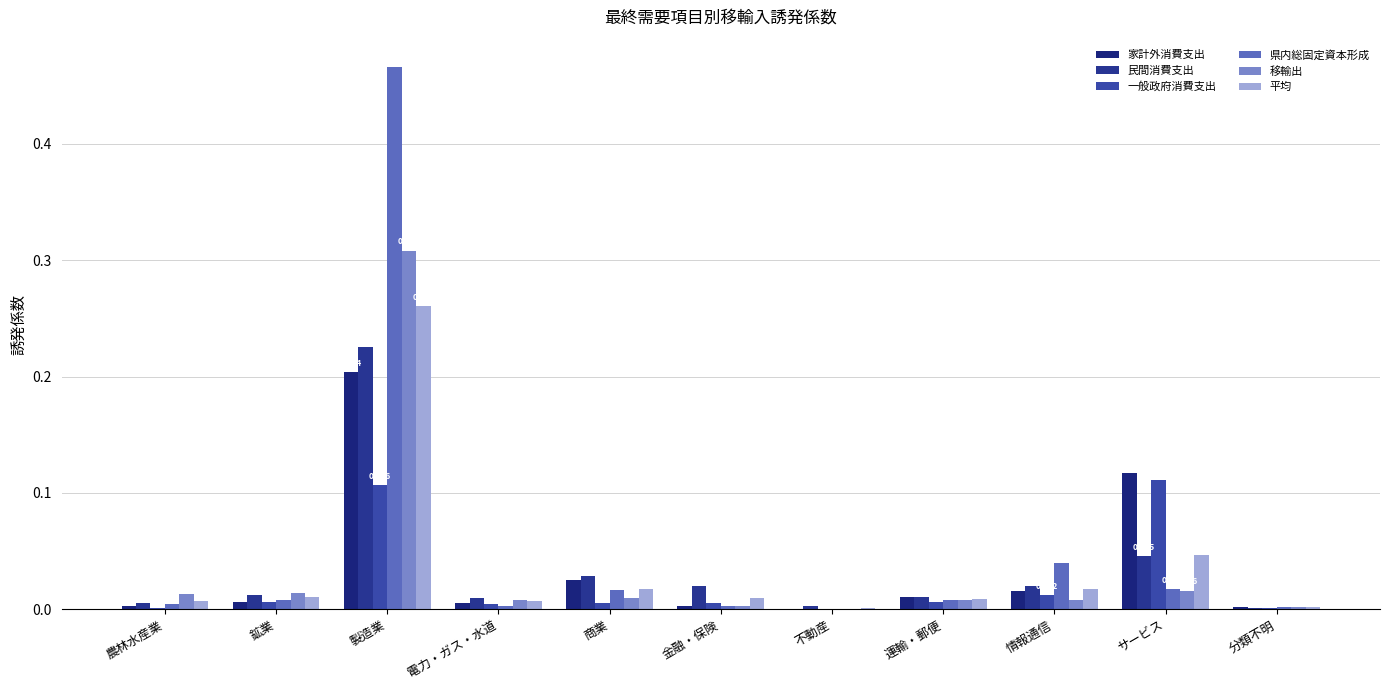

Rank the series at 情報通信 from lowest to highest value.

移輸出, 一般政府消費支出, 家計外消費支出, 平均, 民間消費支出, 県内総固定資本形成